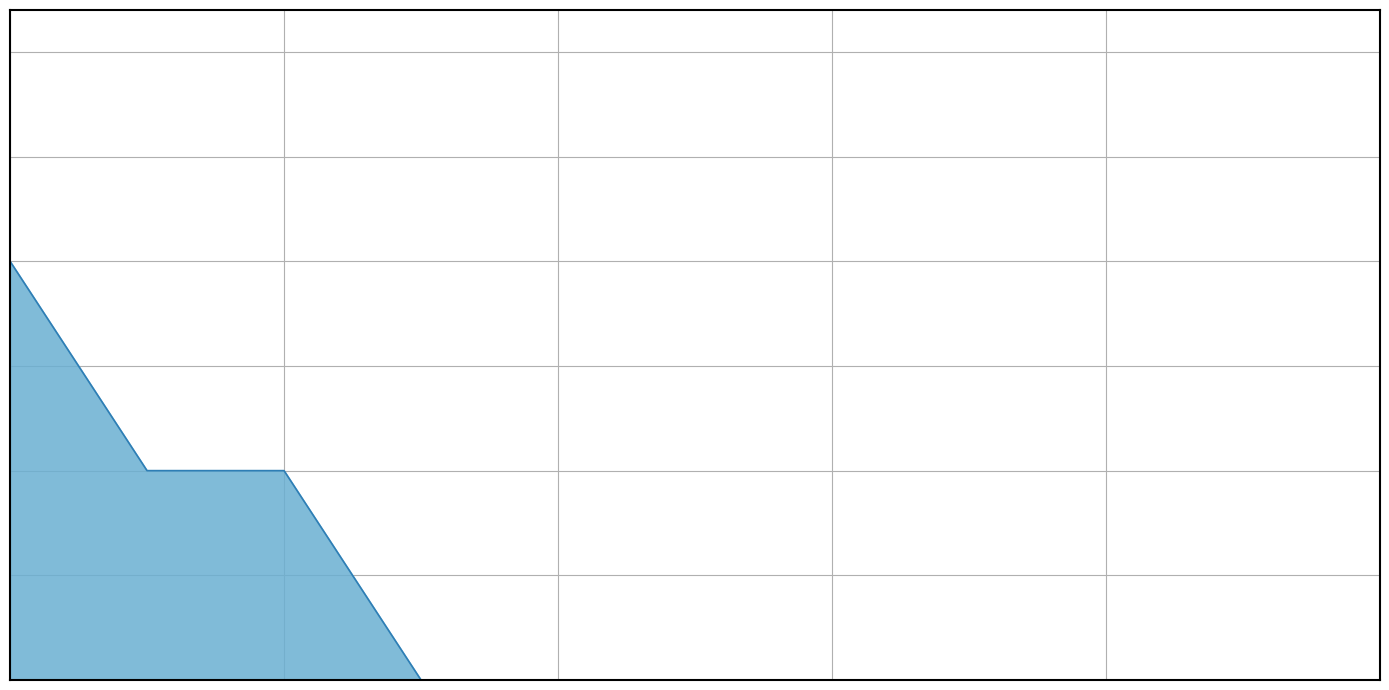

Is this an area chart (filled region under the line)?

Yes